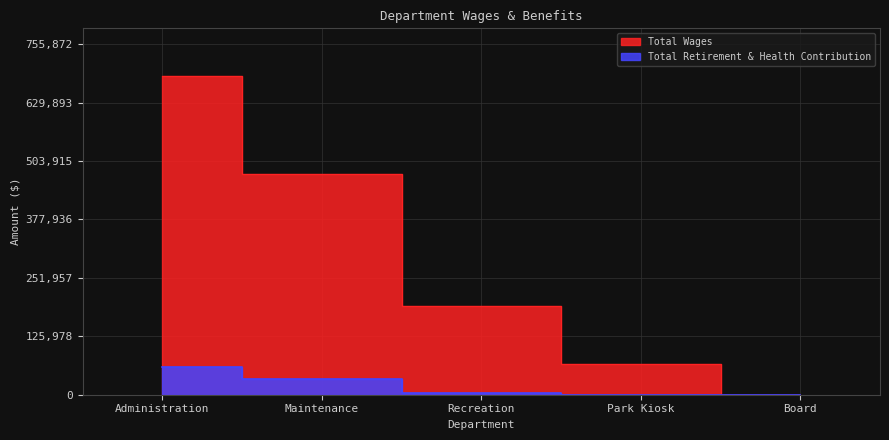

List the series in order of their peak value, lowest first.

Total Retirement & Health Contribution, Total Wages